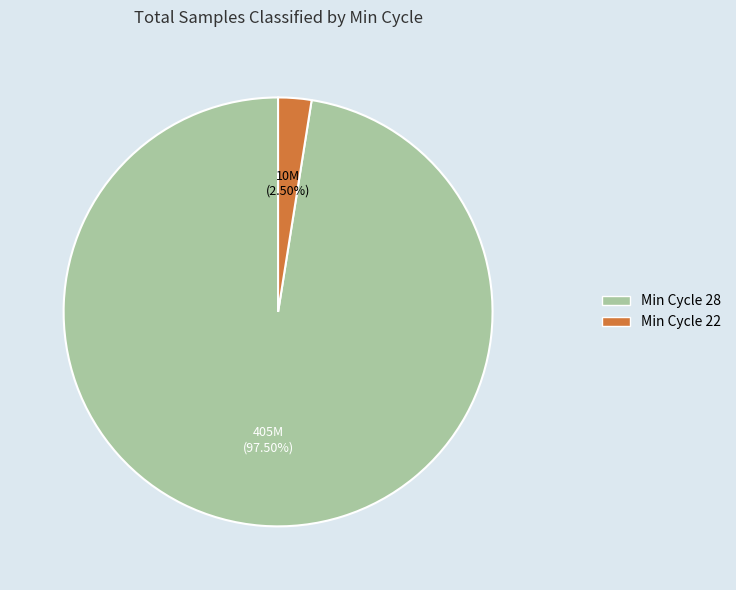

How many slices are in this pie chart?

2